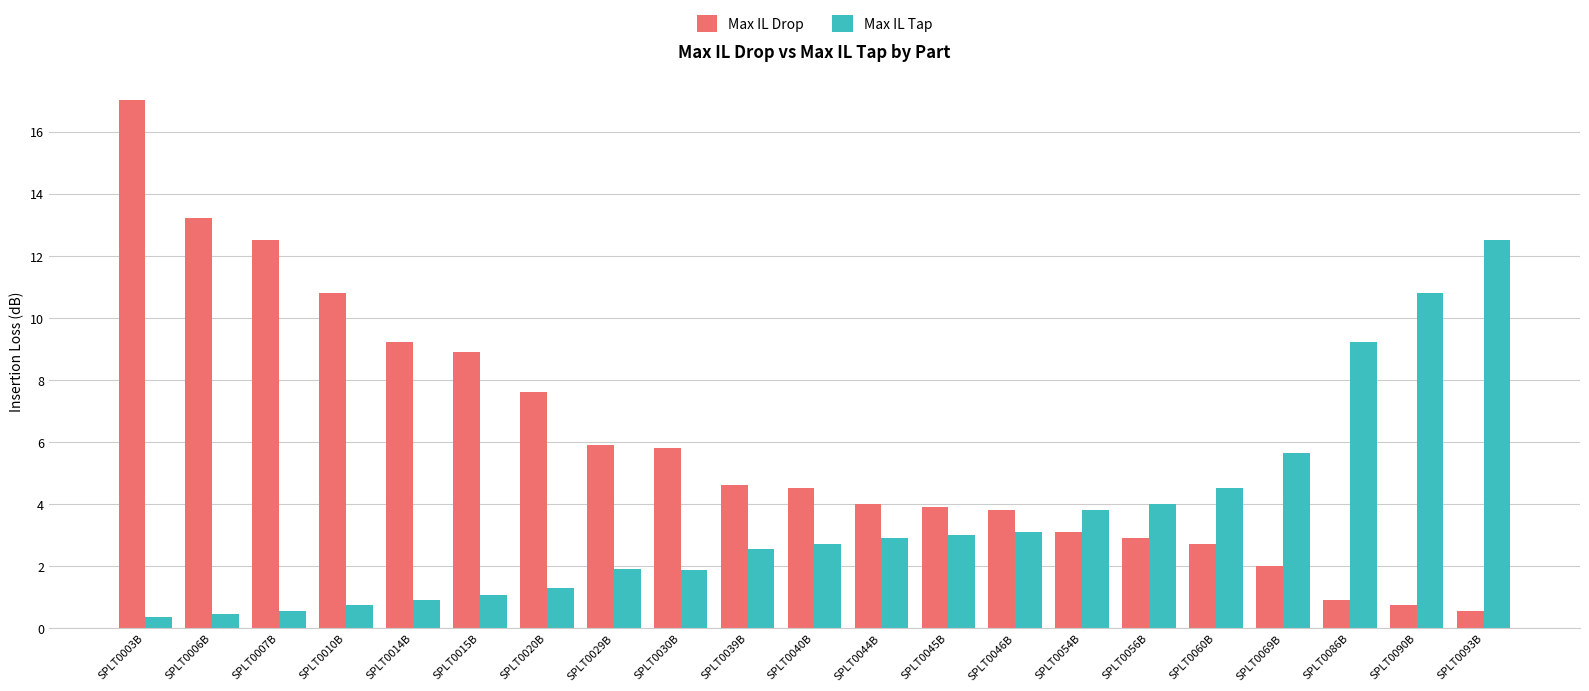

Rank the series by their maximum value, from highest to lowest.

Max IL Drop, Max IL Tap